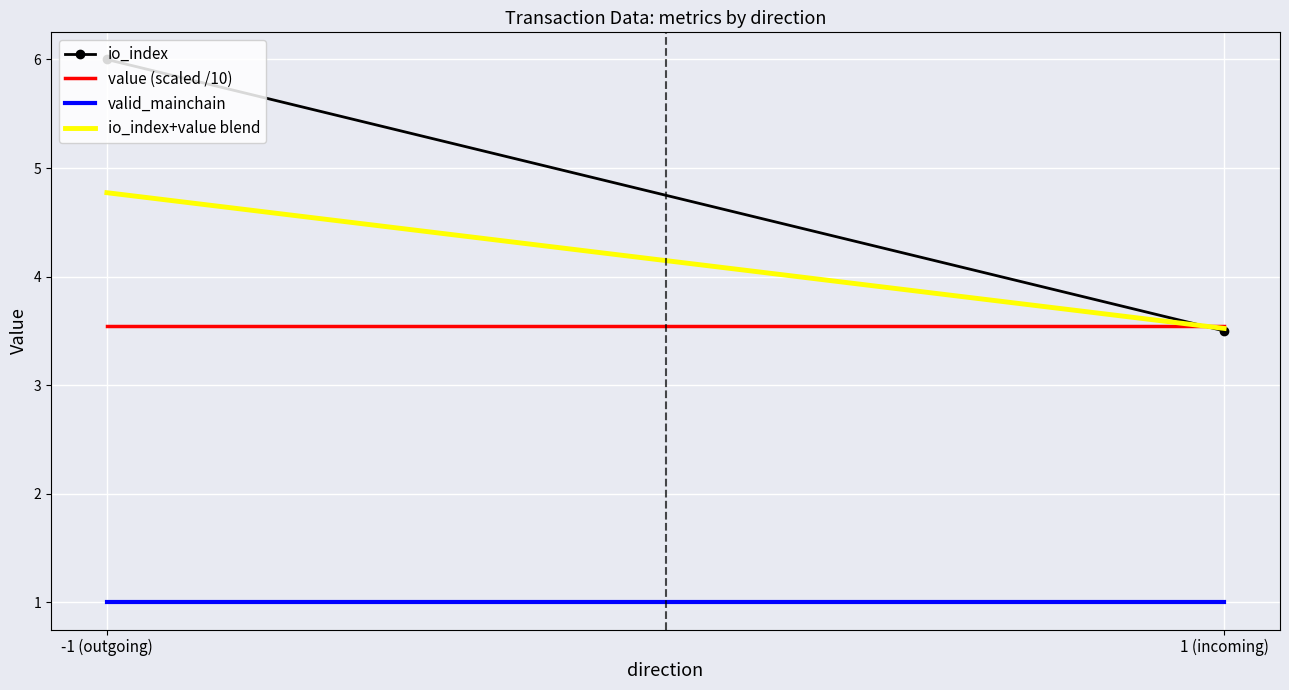

What is the smallest value displayed?

1.0